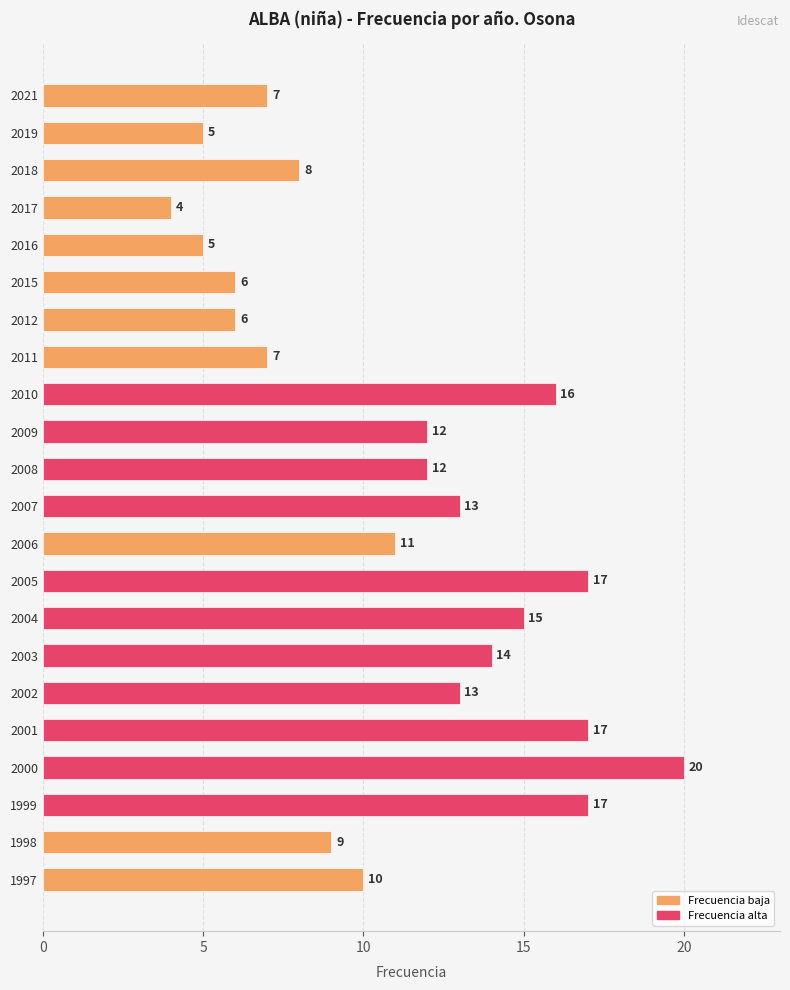

What value does the data have at 1999, to the nearest 10?

20